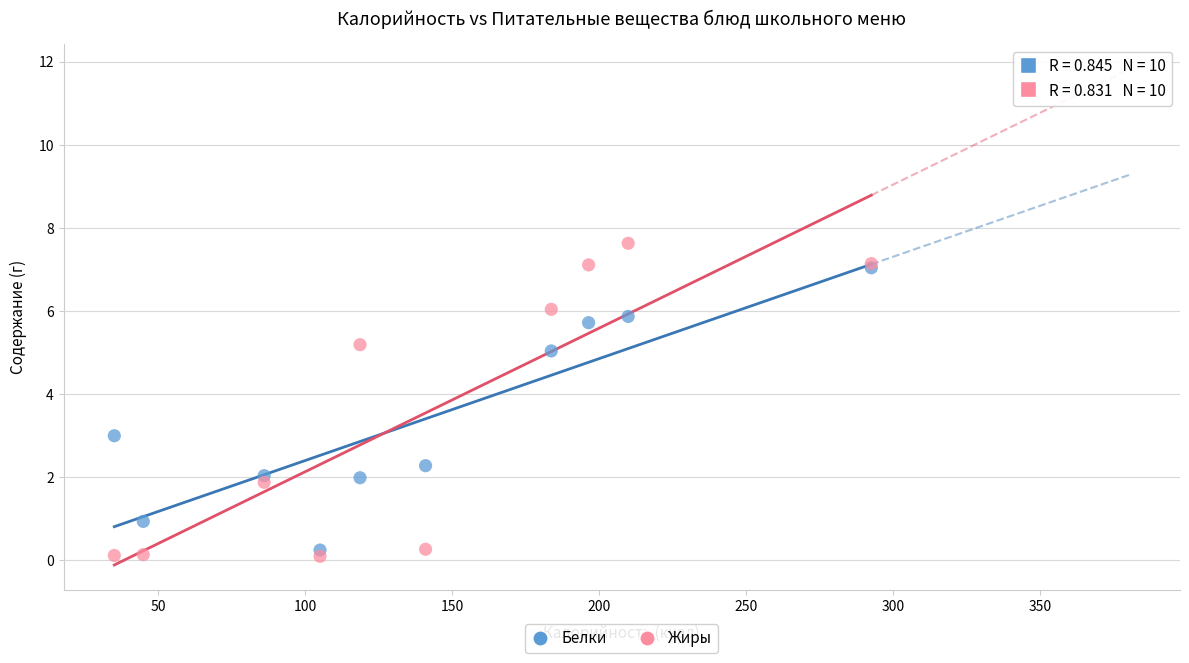

Which series reaches the maximum Y coordinate?

Жиры